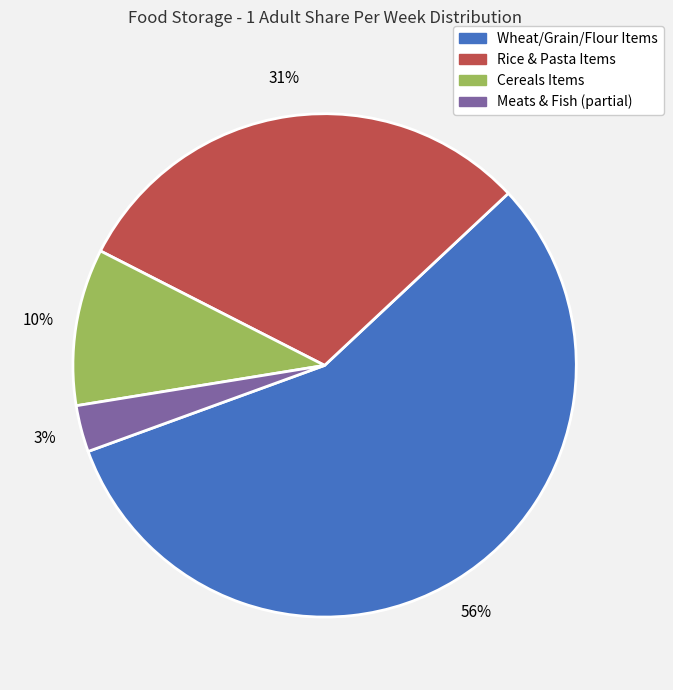

Is there a majority slice in this chart?

Yes